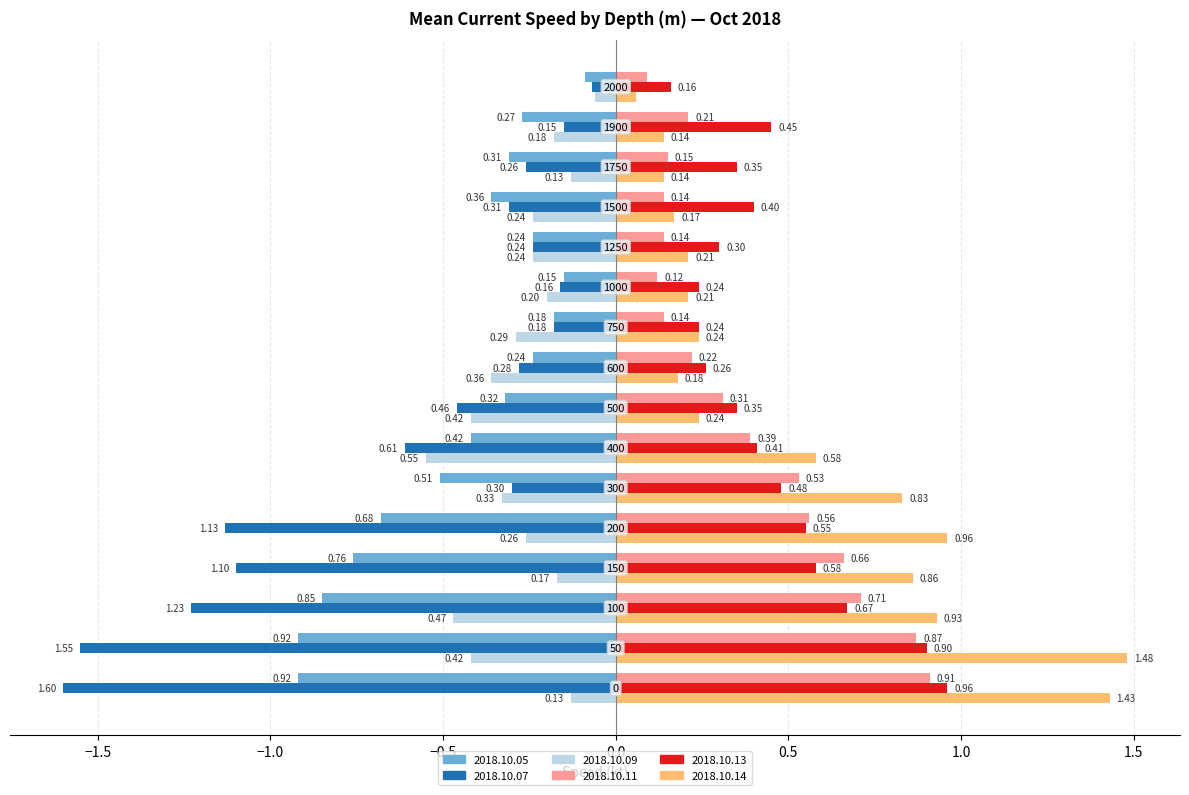

Which series has the widest spread of values?

2018.10.07